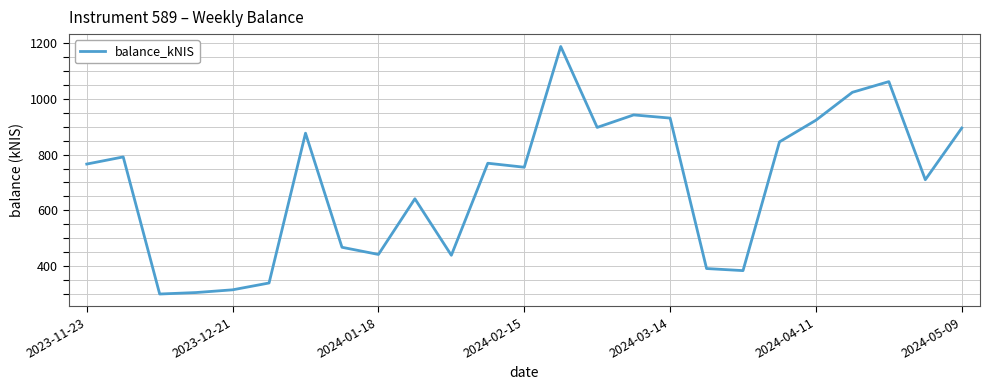

What is the difference between the maximum and minimum values?

885.4